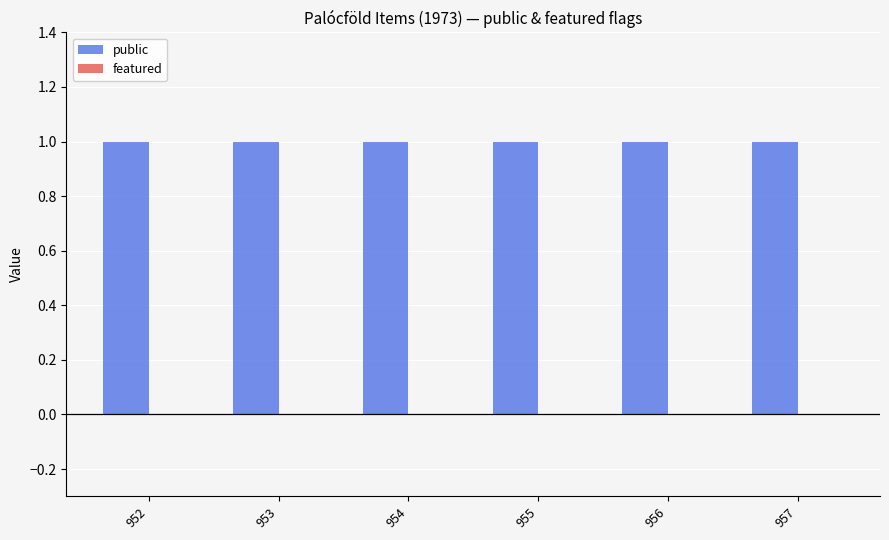

List the series in order of their overall mean, lowest first.

featured, public